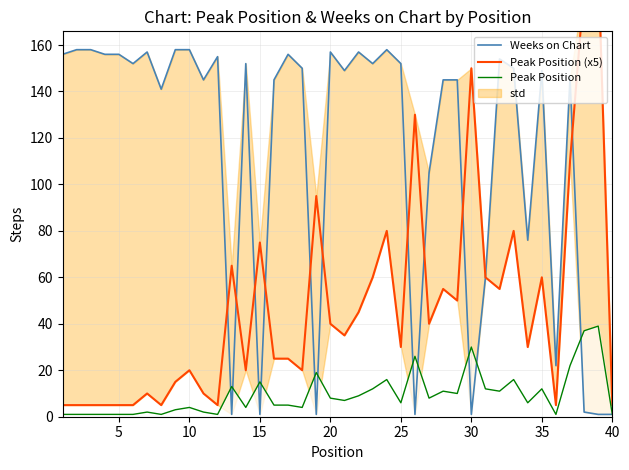

What is the smallest value displayed?

1